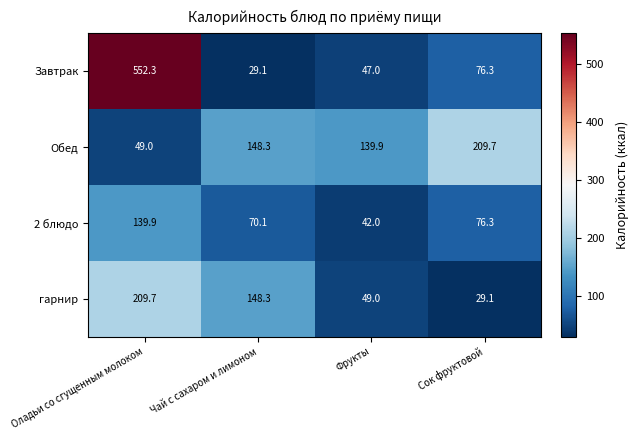

Between Чай с сахаром и лимоном and Сок фруктовой, which series saw the biggest shift?

гарнир